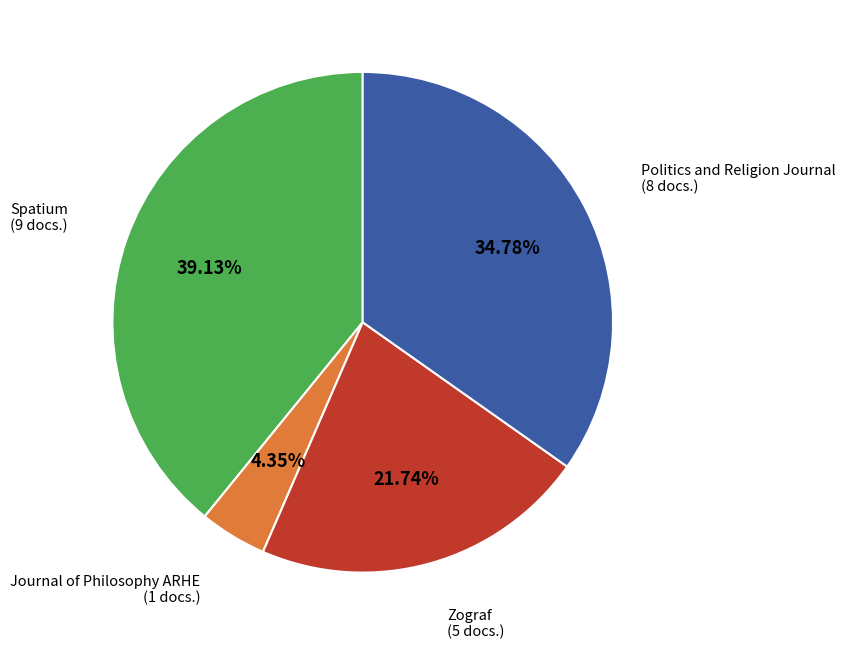

Is Spatium the majority of the pie?

No